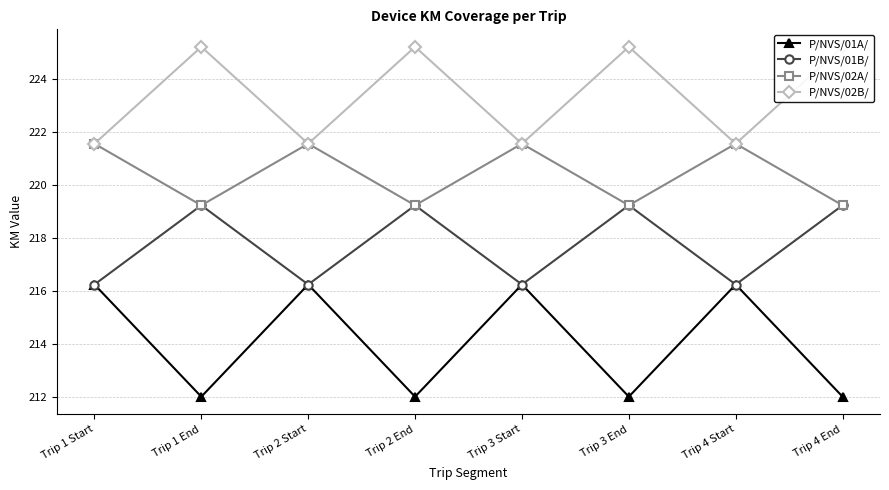

What is the difference between the maximum and minimum values in the P/NVS/01B/ series?

3.0